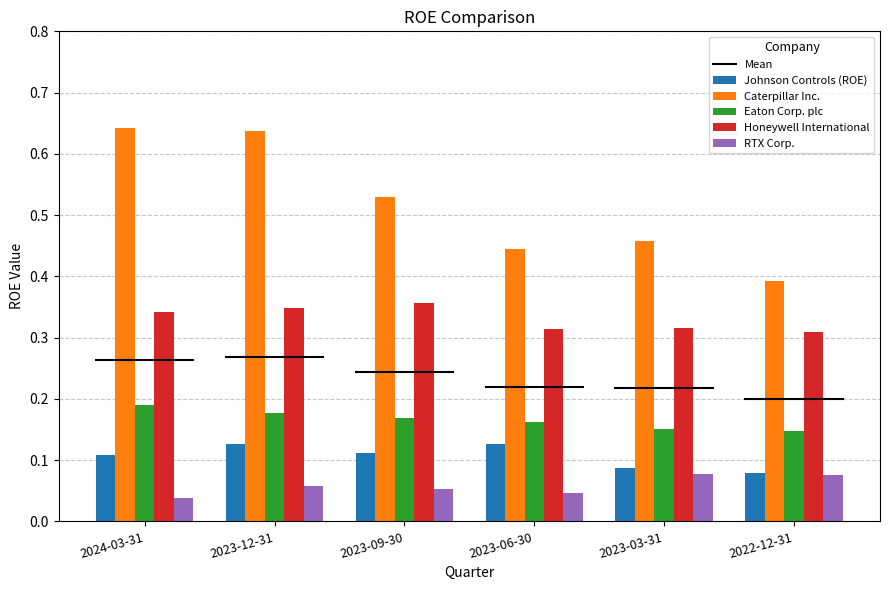

Is it true that Honeywell International equals 0.6 at 2024-03-31?

False